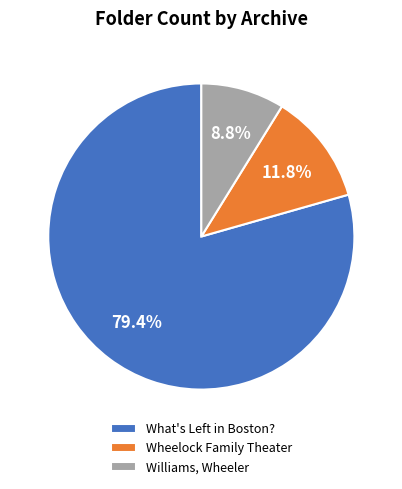

To the nearest percent, what is the difference between the largest and smallest slice percentages?

71%